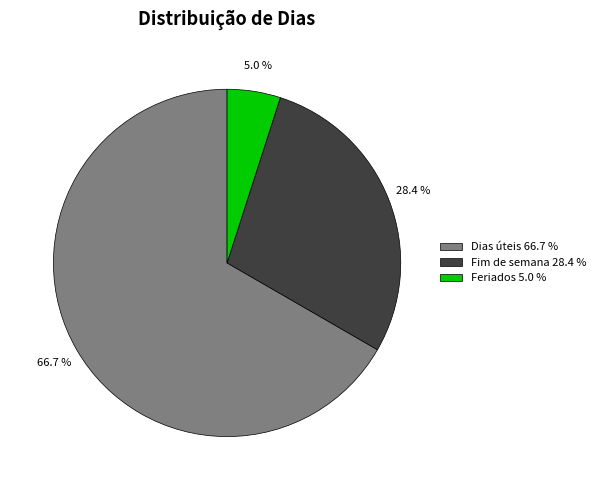

Between Feriados 5.0 % and Fim de semana 28.4 %, which is larger?

Fim de semana 28.4 %